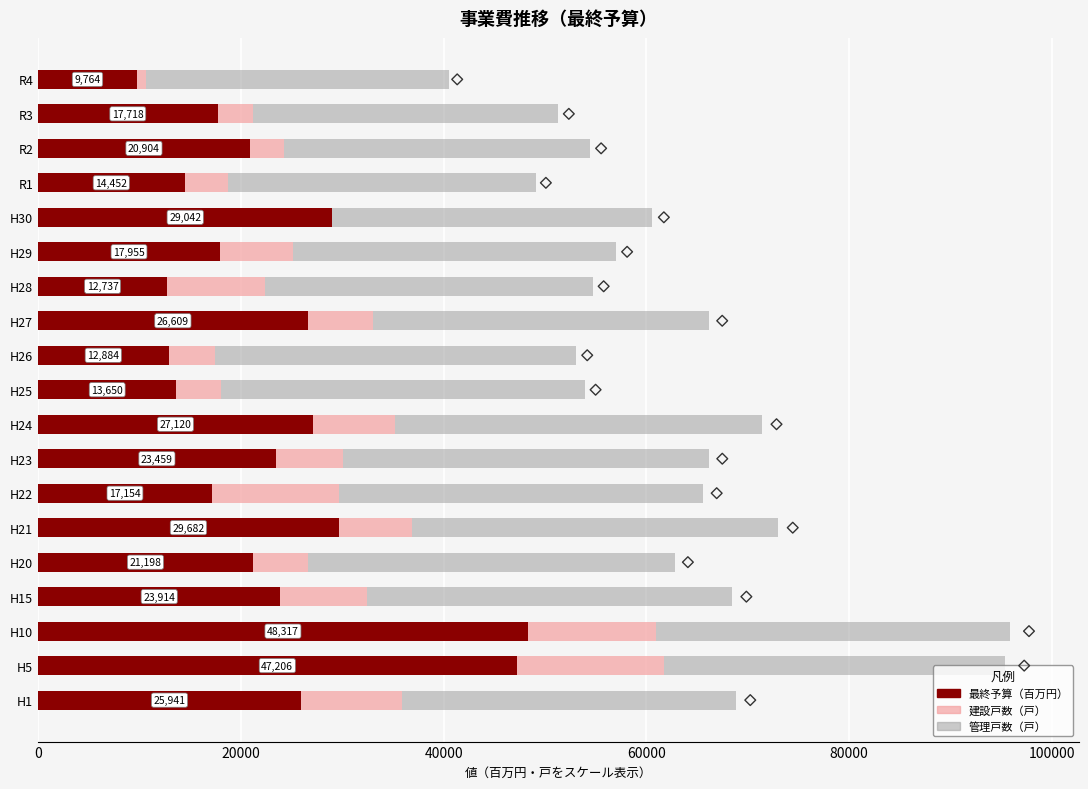

What is the total value across all series at R3?

51326.9